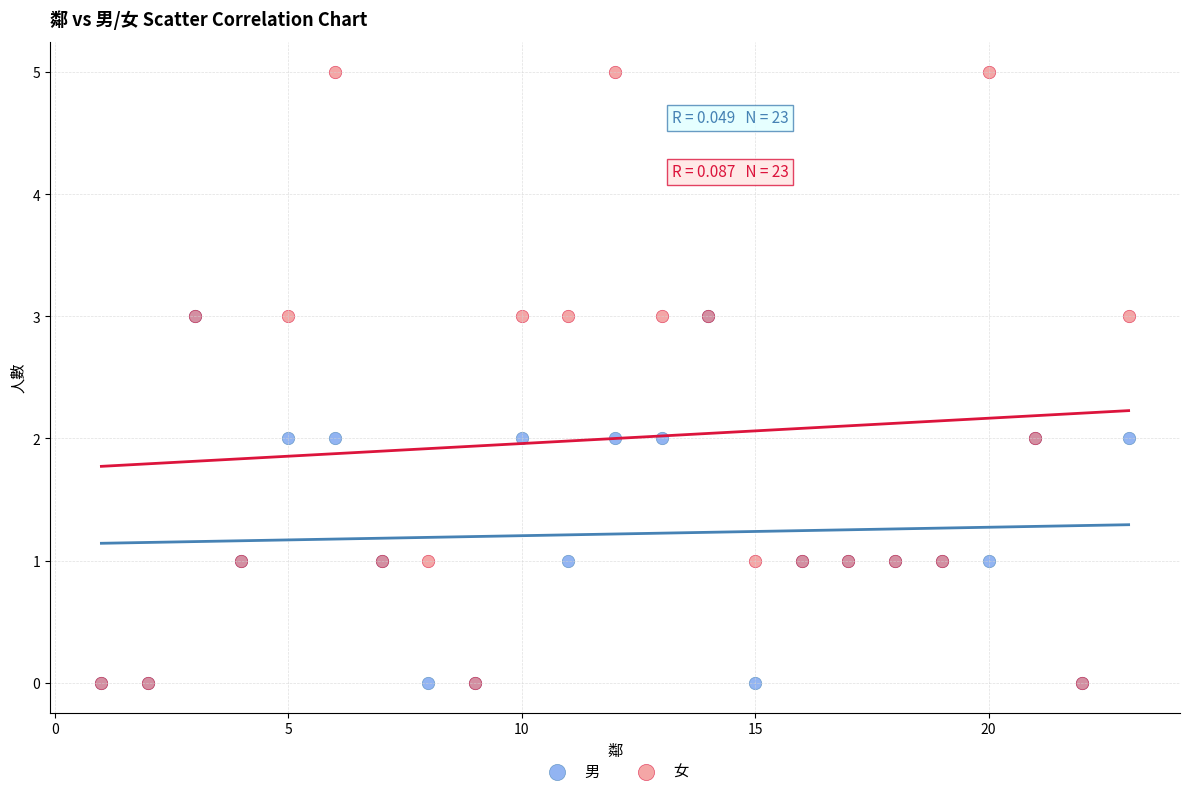

Which series has the largest Y range (max minus min)?

女